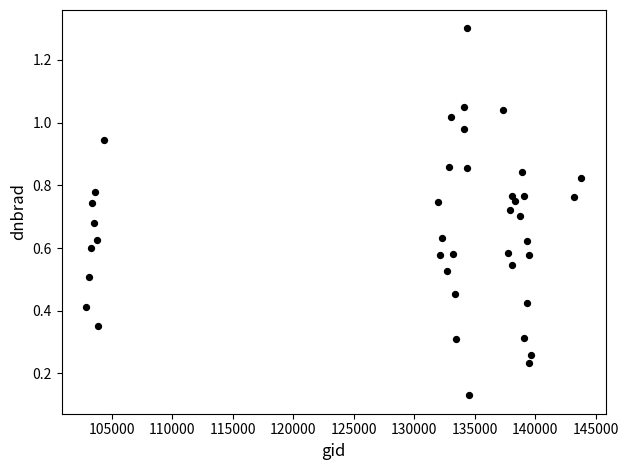

What is the range of Y values (max minus min)?

1.2